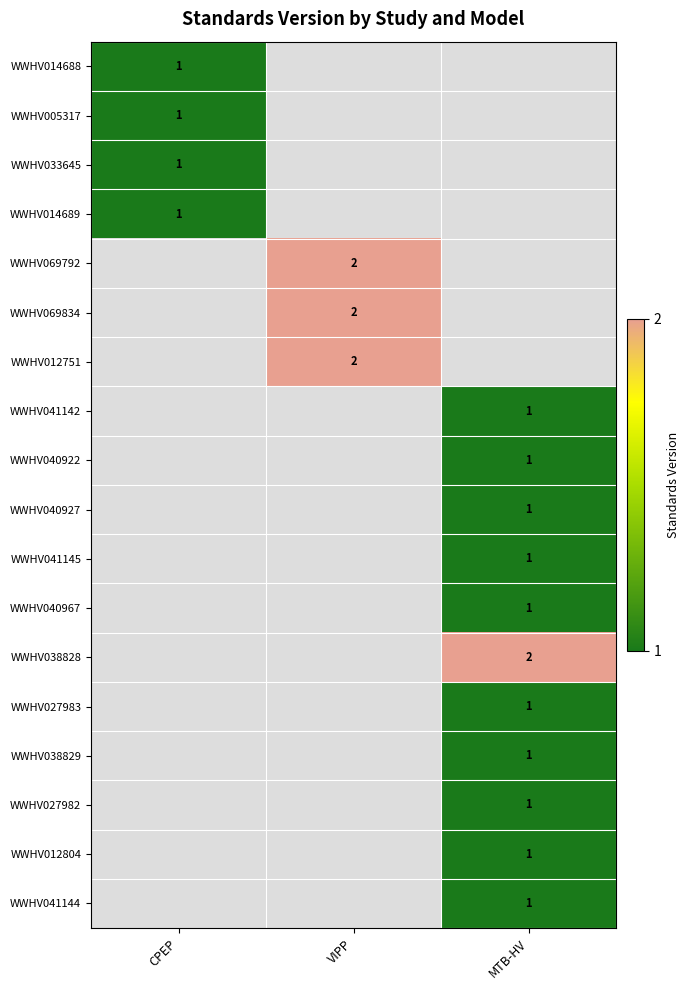

True or false: WWHV040922 has a value of 2 at MTB-HV.

False